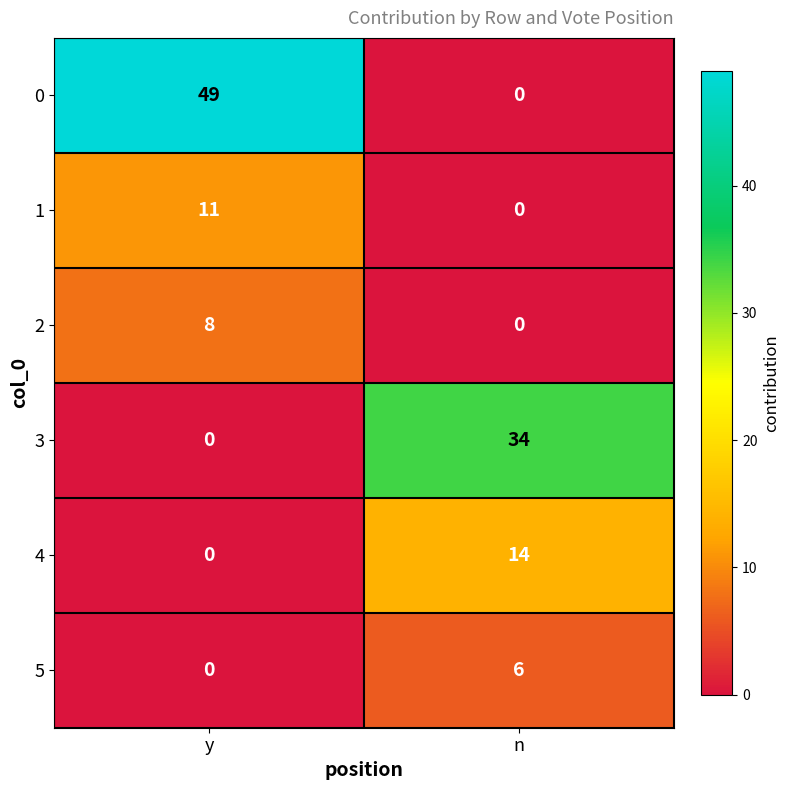

The value of 4 at n is 10. True or false?

False